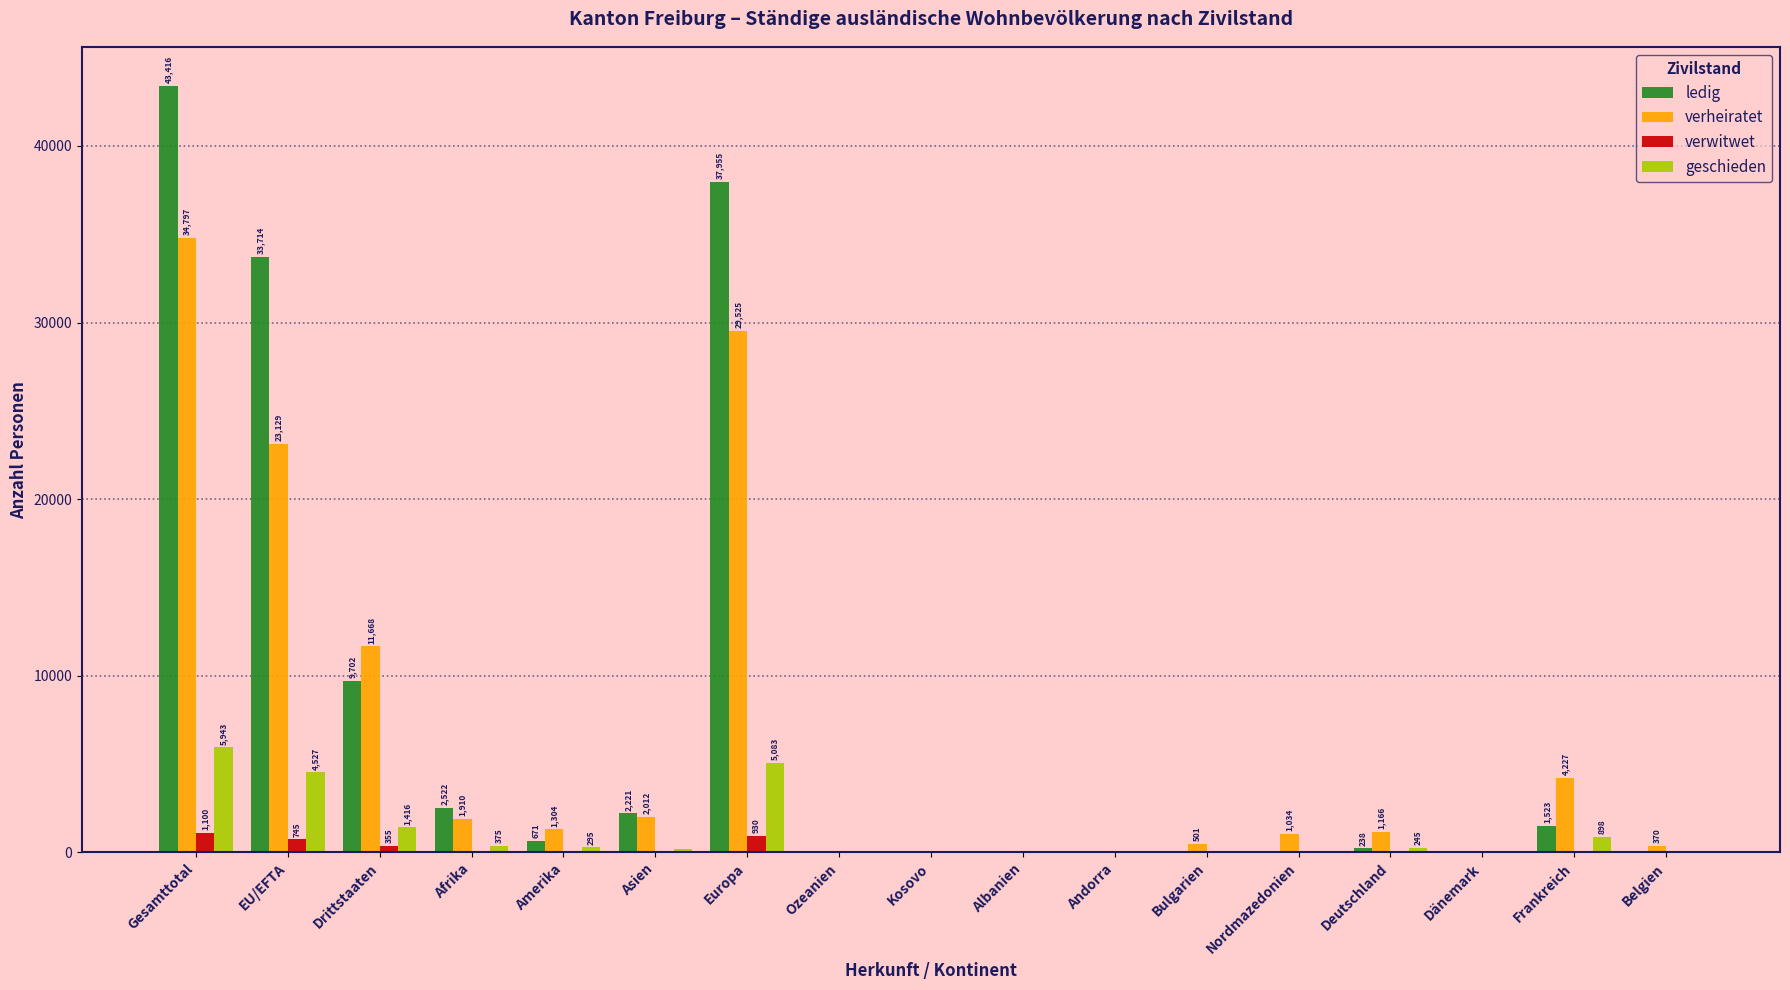

How many groups of bars are there?

17